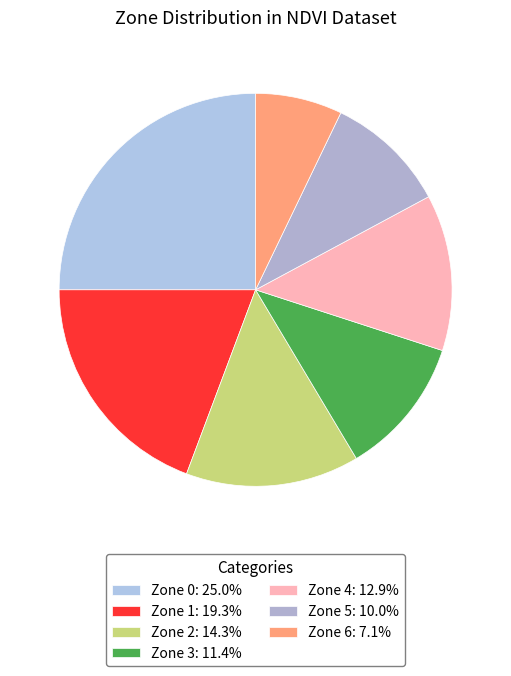

How many segments does this pie chart have?

7